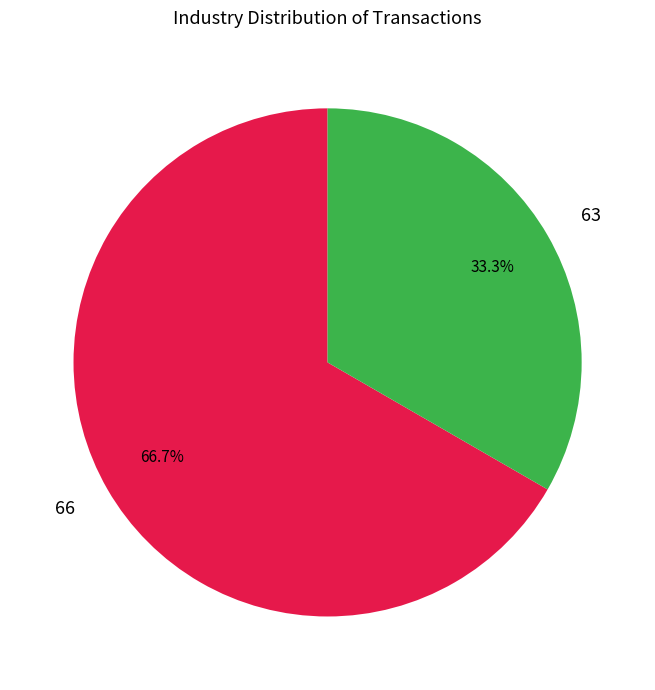

What percentage is NOT represented by 66?

33.3%